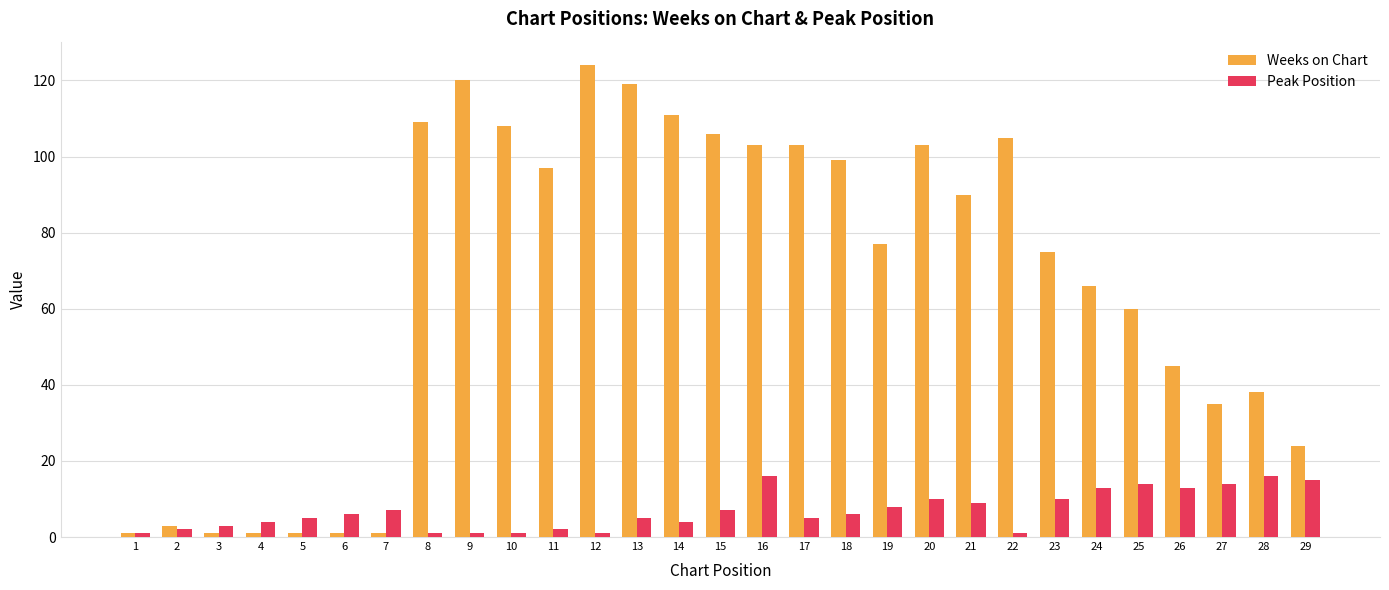

Reading left to right, transcribe all the data shown in this chart.

Weeks on Chart: 1	3	1	1	1	1	1	109	120	108	97	124	119	111	106	103	103	99	77	103	90	105	75	66	60	45	35	38	24
Peak Position: 1	2	3	4	5	6	7	1	1	1	2	1	5	4	7	16	5	6	8	10	9	1	10	13	14	13	14	16	15